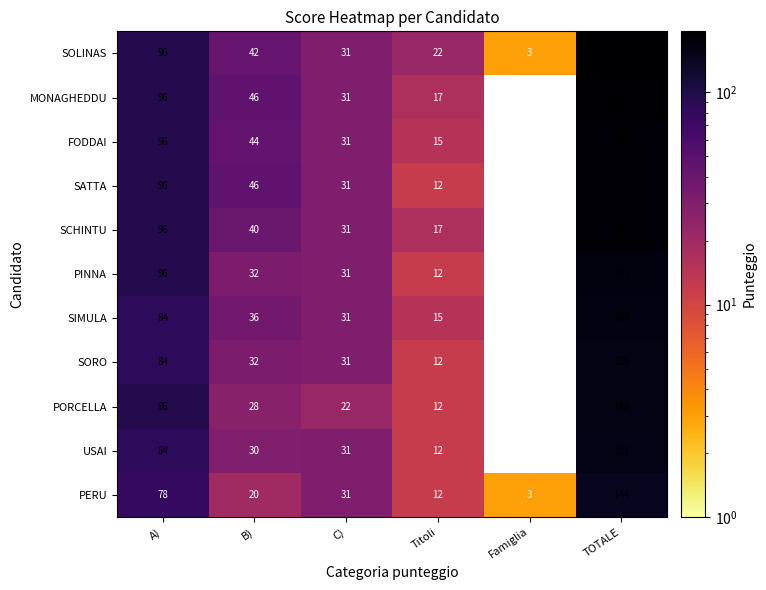

The PORCELLA series shows 131.3 at A). True or false?

False